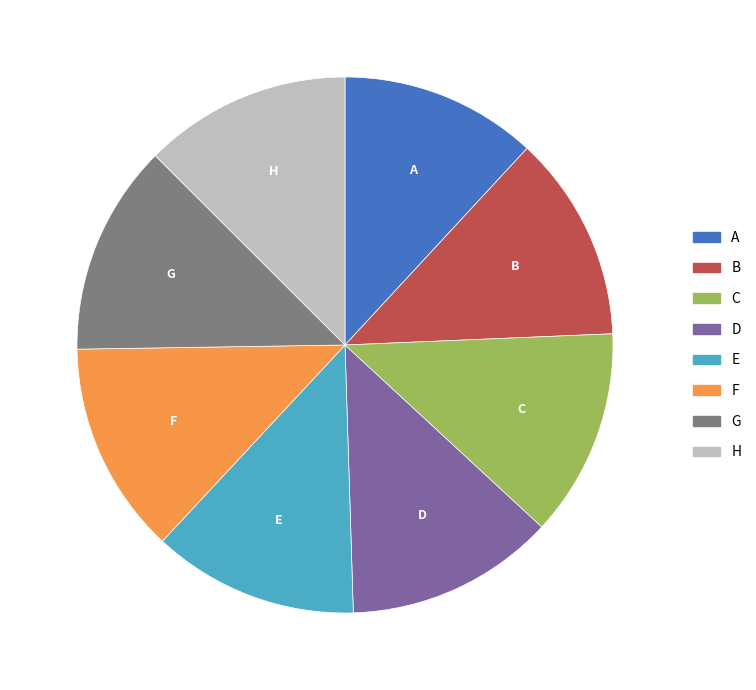

How many segments does this pie chart have?

8